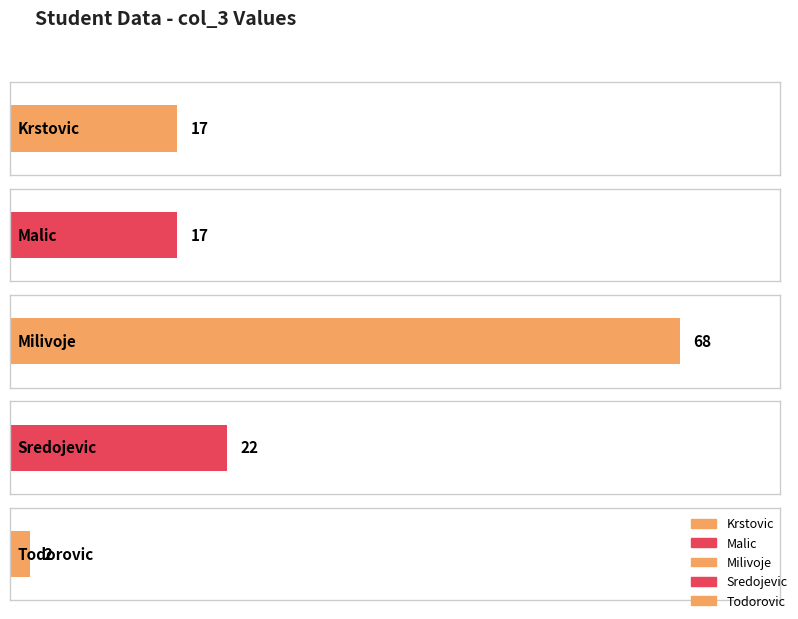

List the labels in order of value, smallest first.

Todorovic, Krstovic, Malic, Sredojevic, Milivoje